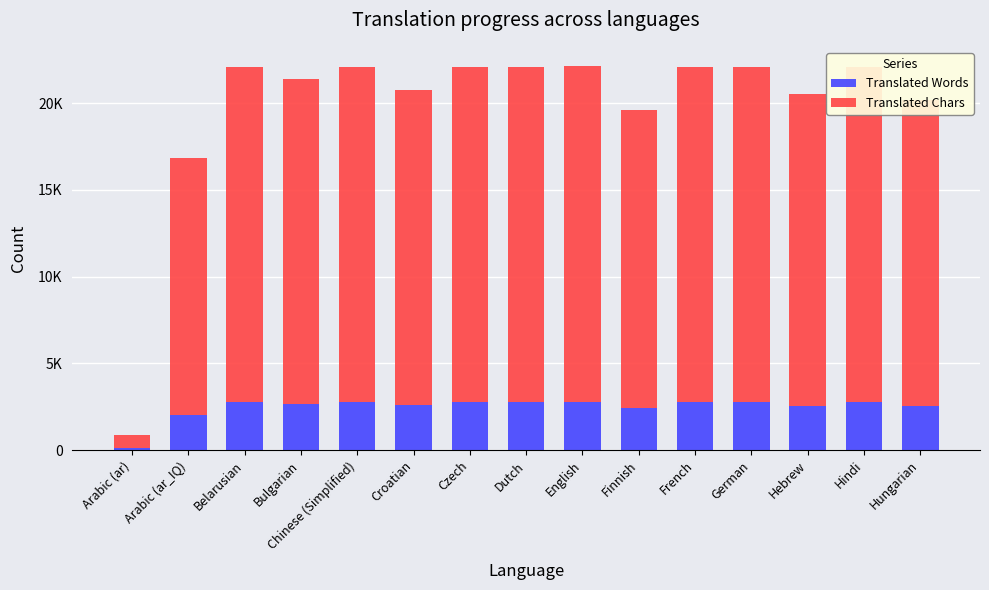

Are the bars grouped side by side (vs. stacked)?

No